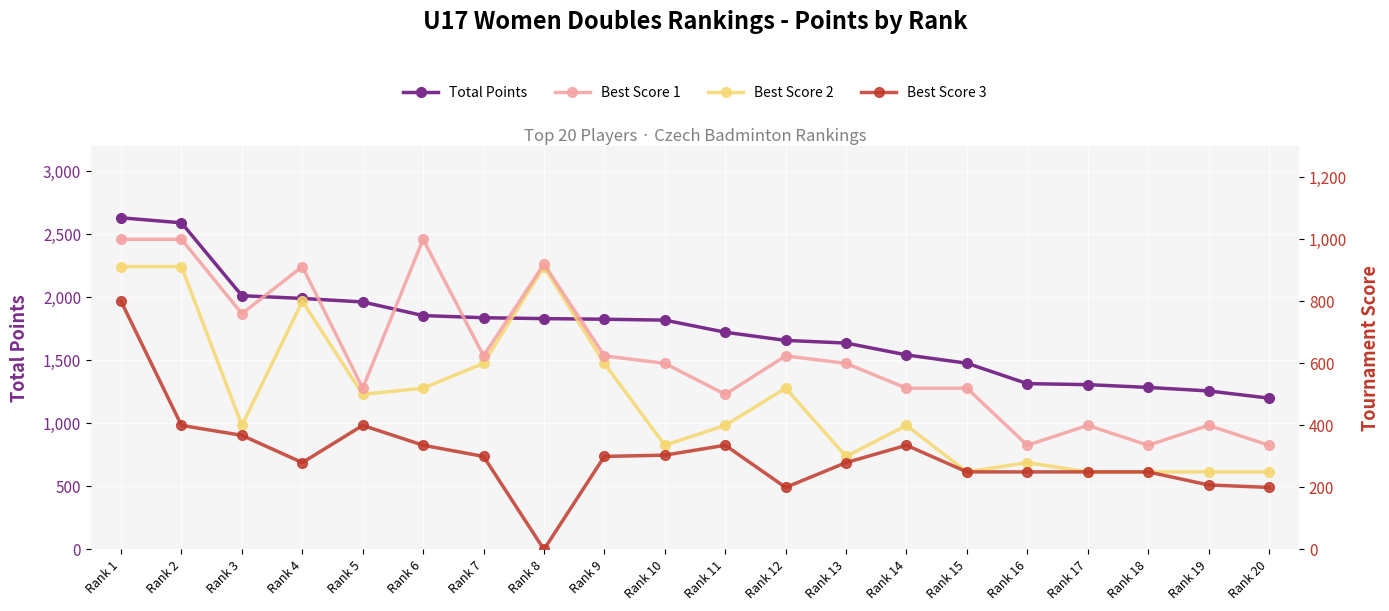

At Rank 17, list the series in order from smallest to largest.

Best Score 2, Best Score 3, Best Score 1, Total Points